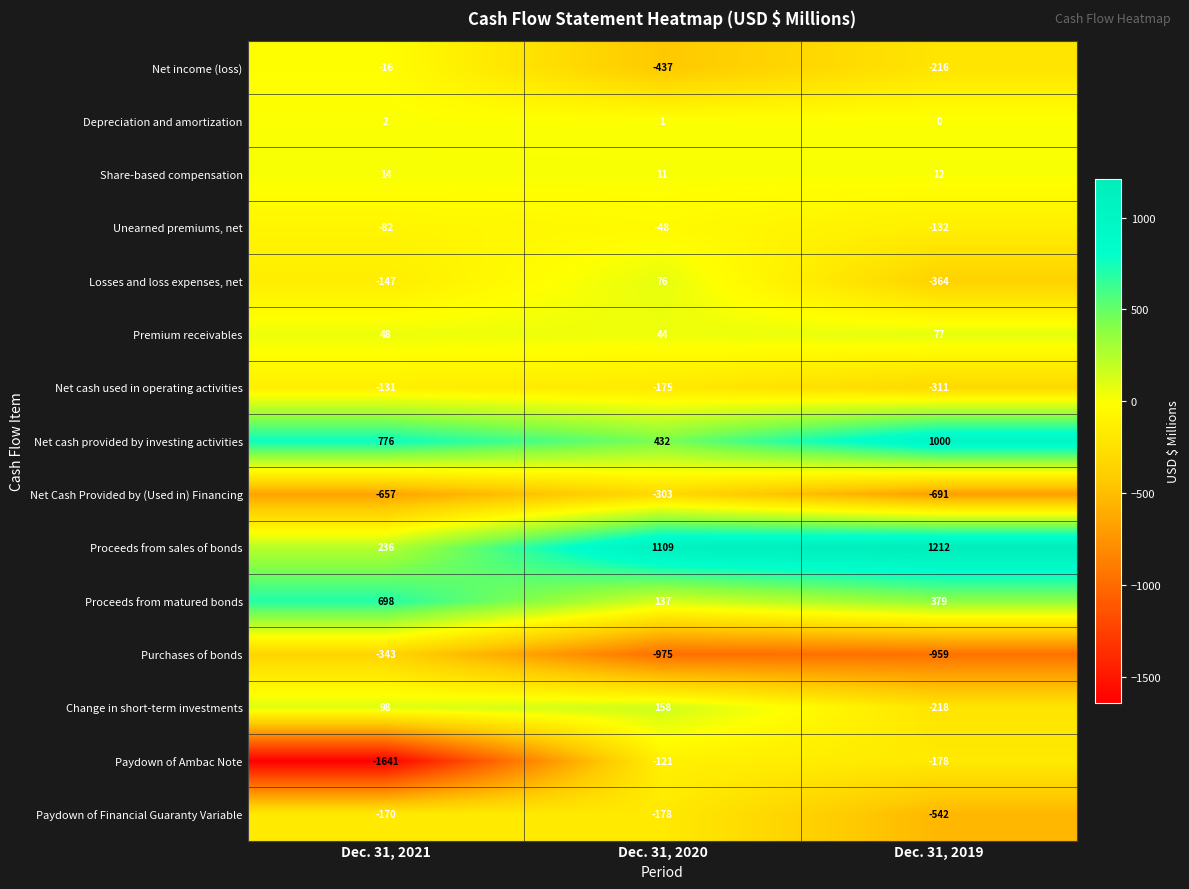

At which category is the sum across all series the highest?

Dec. 31, 2020